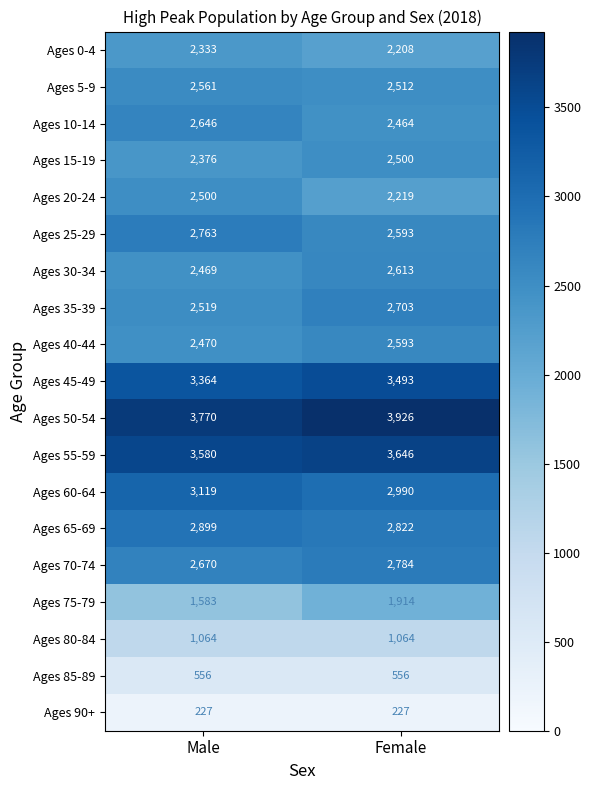

Is it true that Ages 45-49 equals 1601 at Female?

False